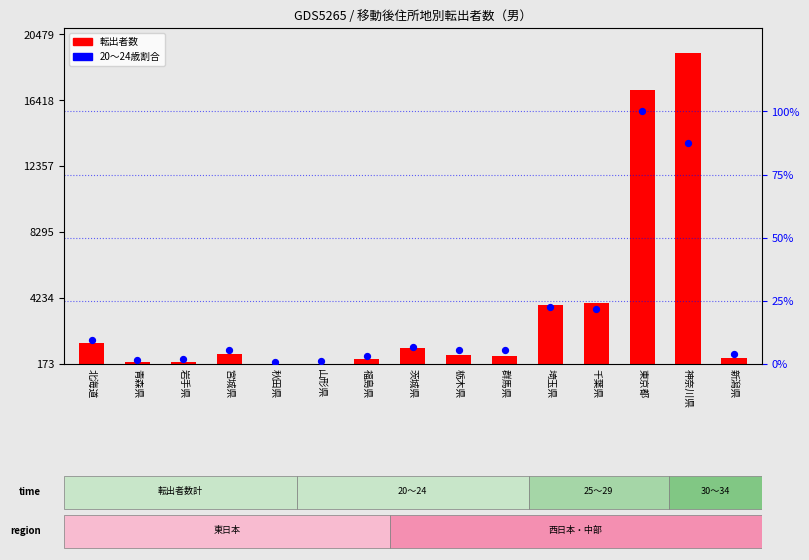

Which series has the largest Y range (max minus min)?

転出者数